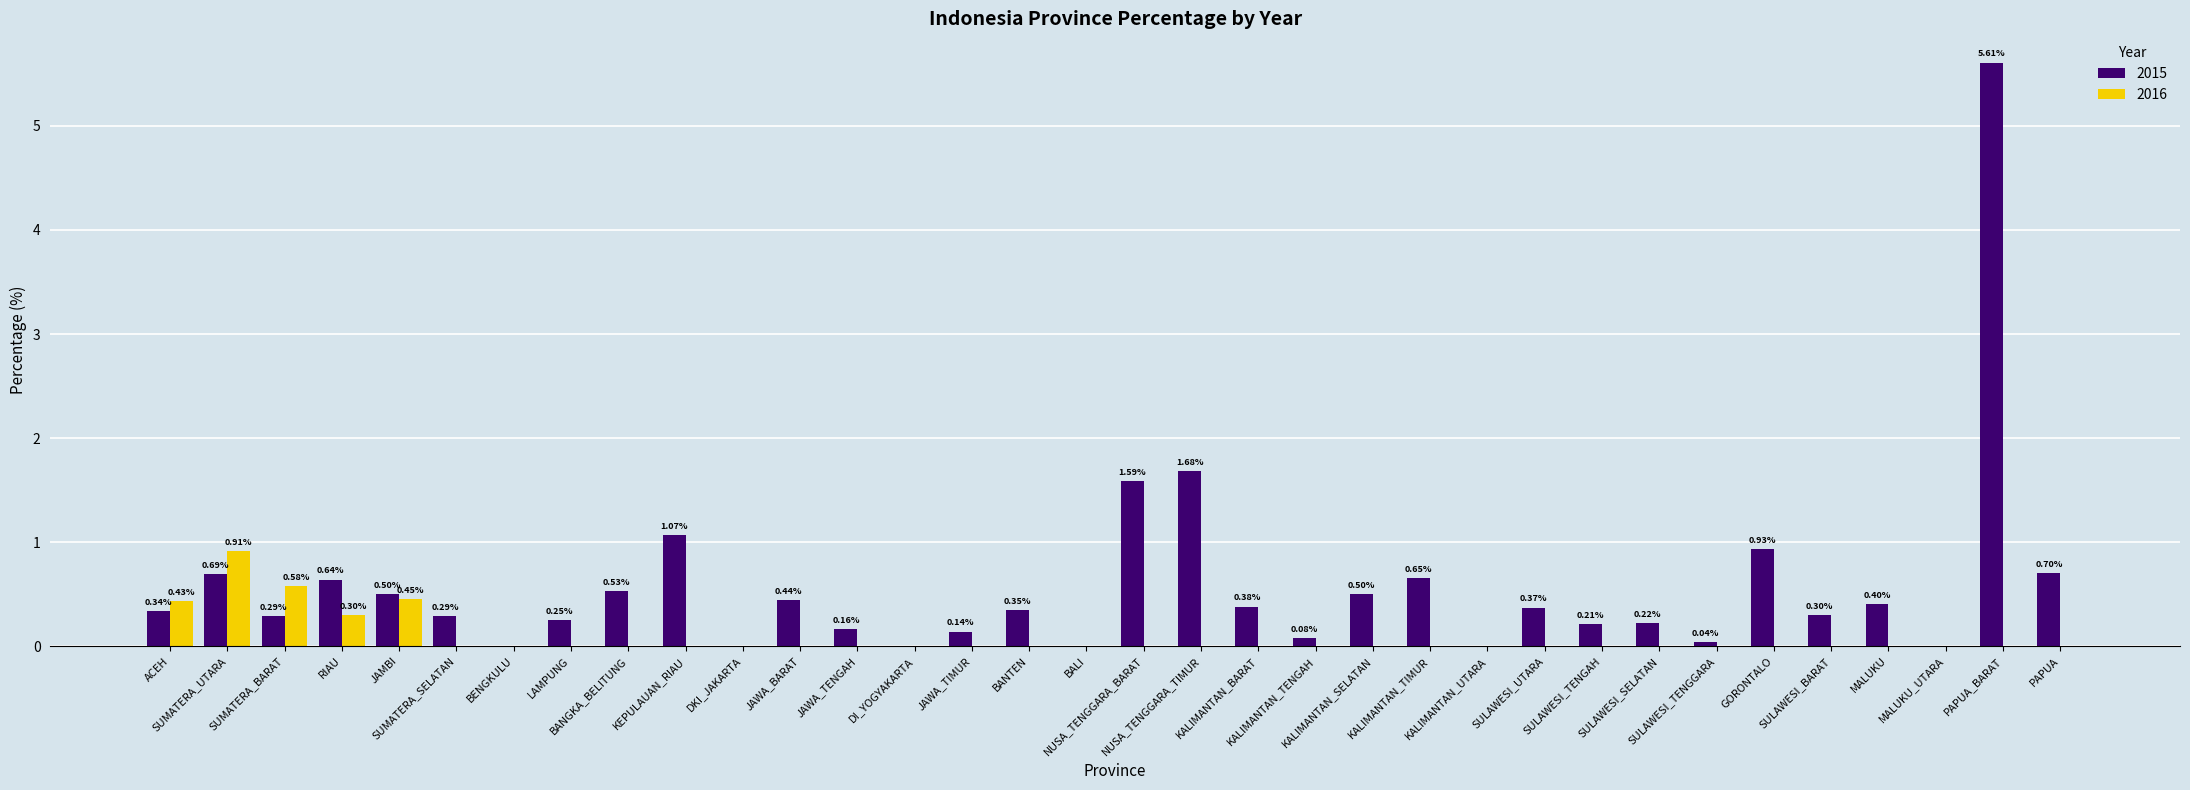

Which category has the highest value across all series?

PAPUA_BARAT